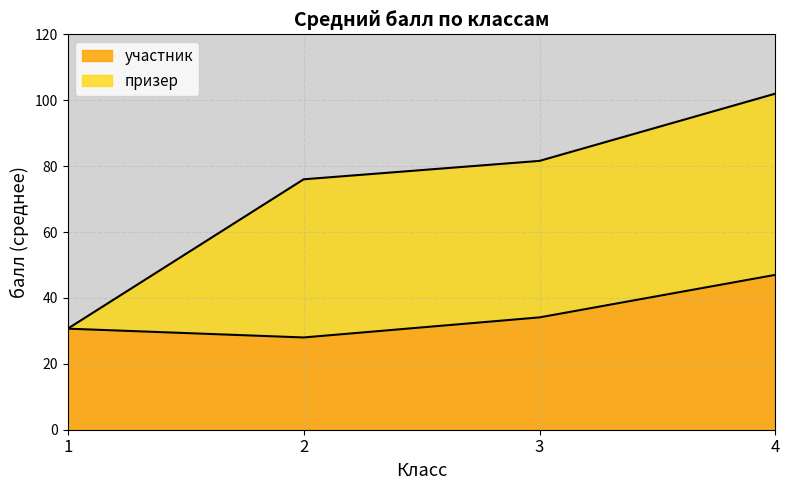

True or false: участник has a value of 74 at 18.

False